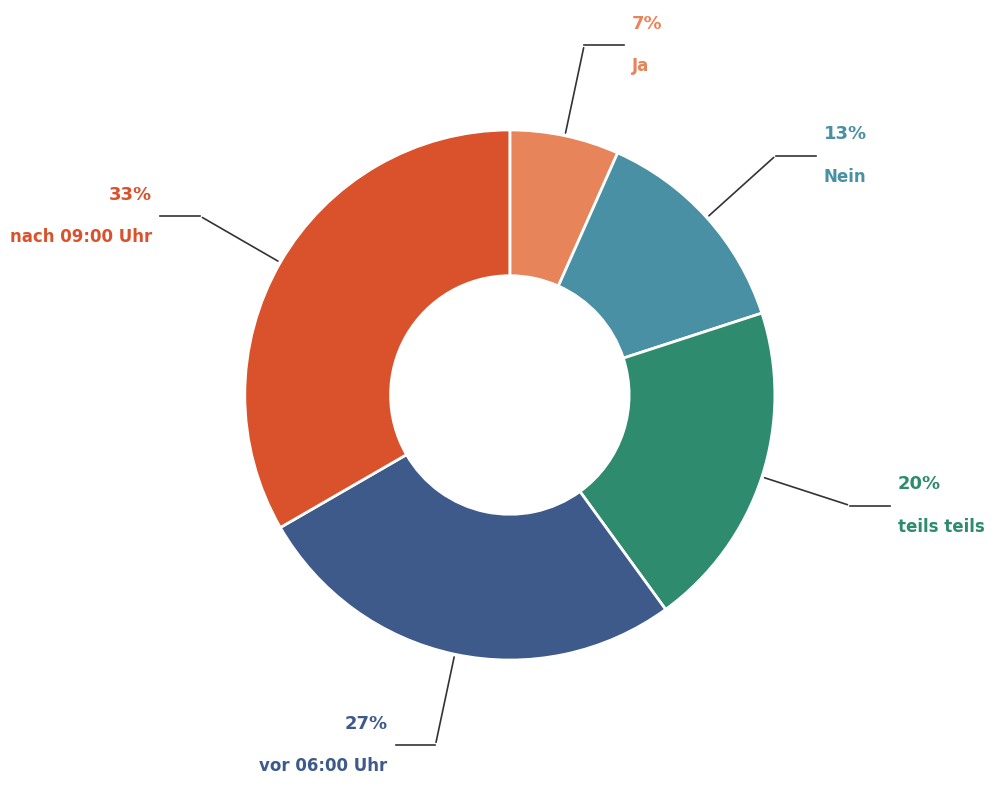

The teils teils slice represents 27% of the pie. True or false?

False